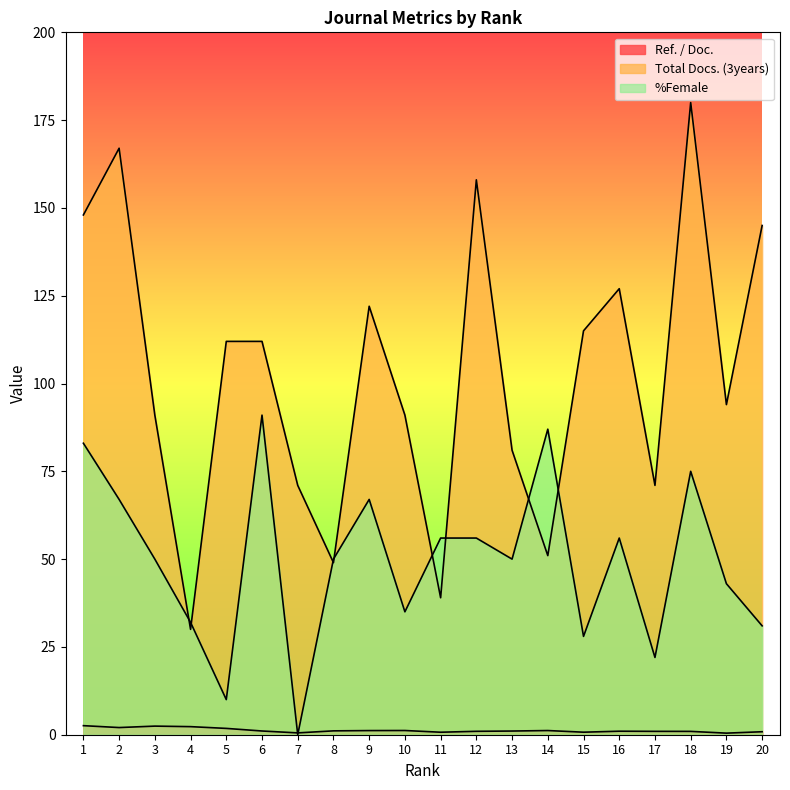

Where is the first local maximum for %Female?

6